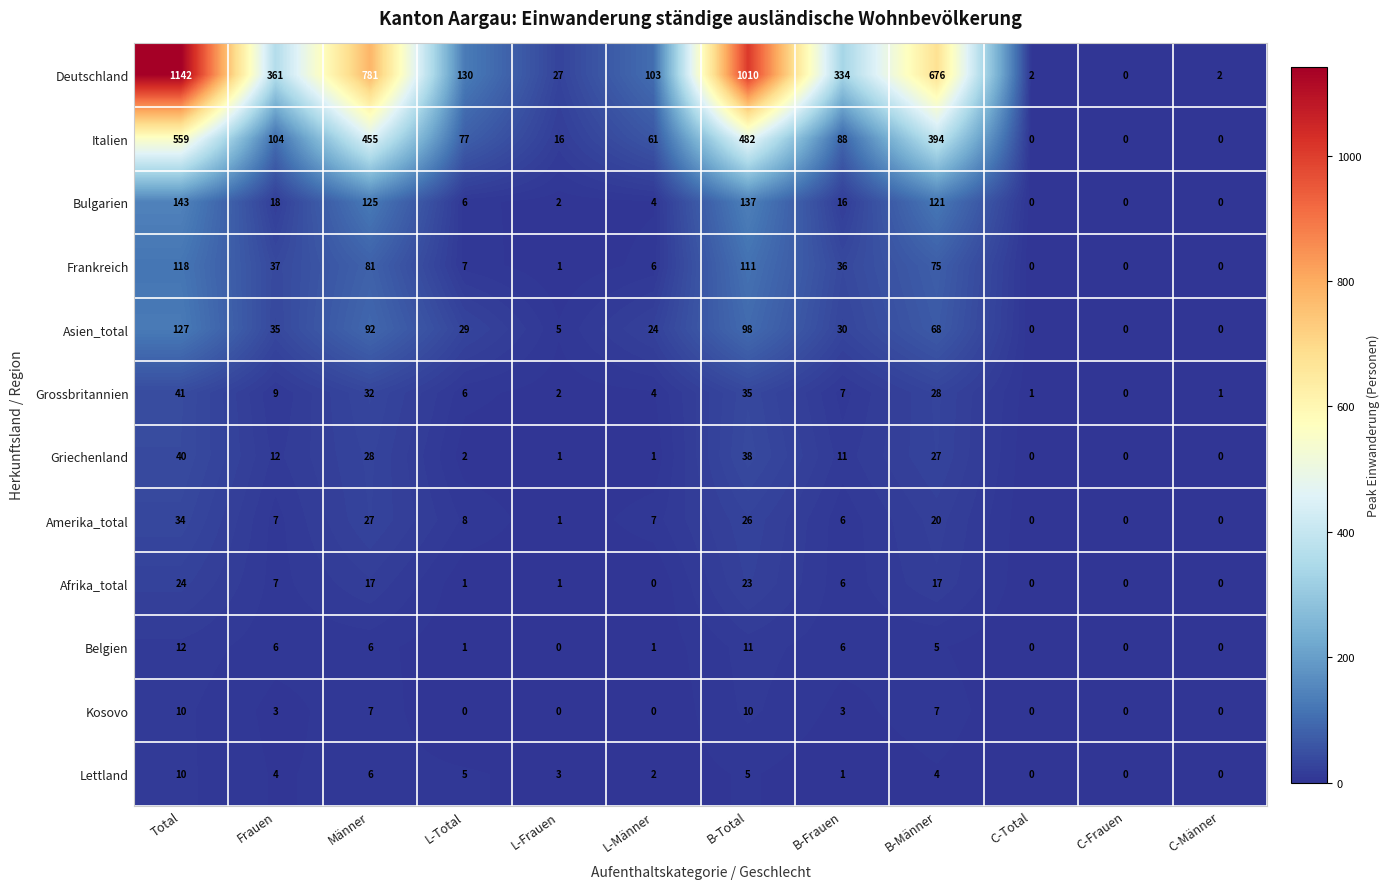

Which series has the largest range (max minus min)?

Deutschland